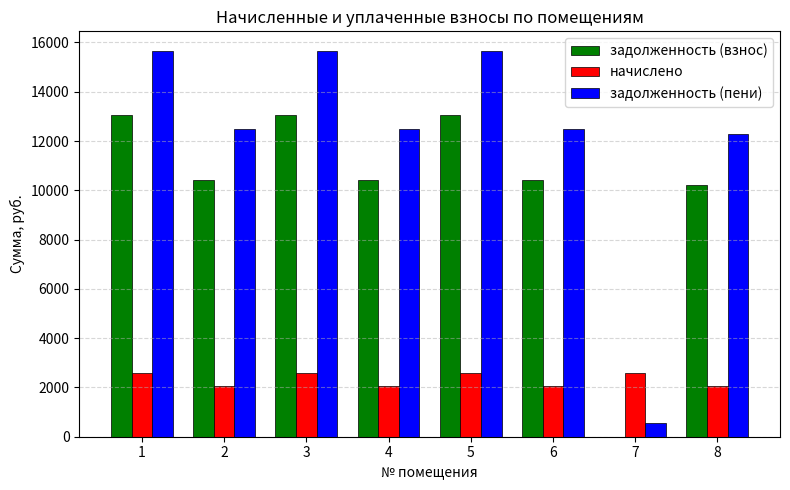

Reading left to right, list all the values displayed in this chart.

задолженность (взнос): 13071.1	10426.1	13071.1	10426.1	13071.1	10426.1	0.0	10215.0
начислено: 2597.4	2071.8	2597.4	2071.8	2597.4	2071.8	2597.4	2071.8
задолженность (пени): 15668.5	12497.9	15668.5	12497.9	15668.5	12497.9	576.2	12286.8